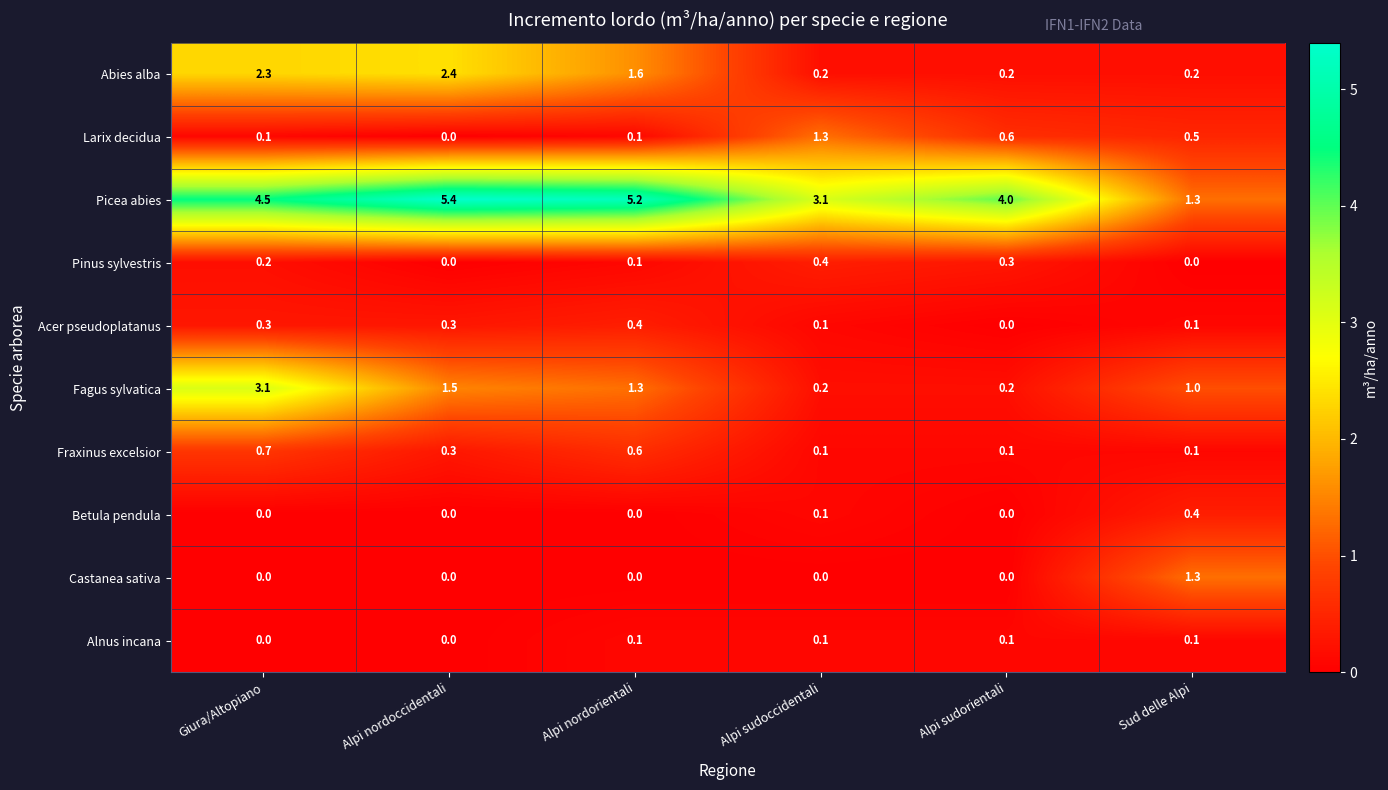

Is it true that Picea abies equals 7.7 at Giura/Altopiano?

False